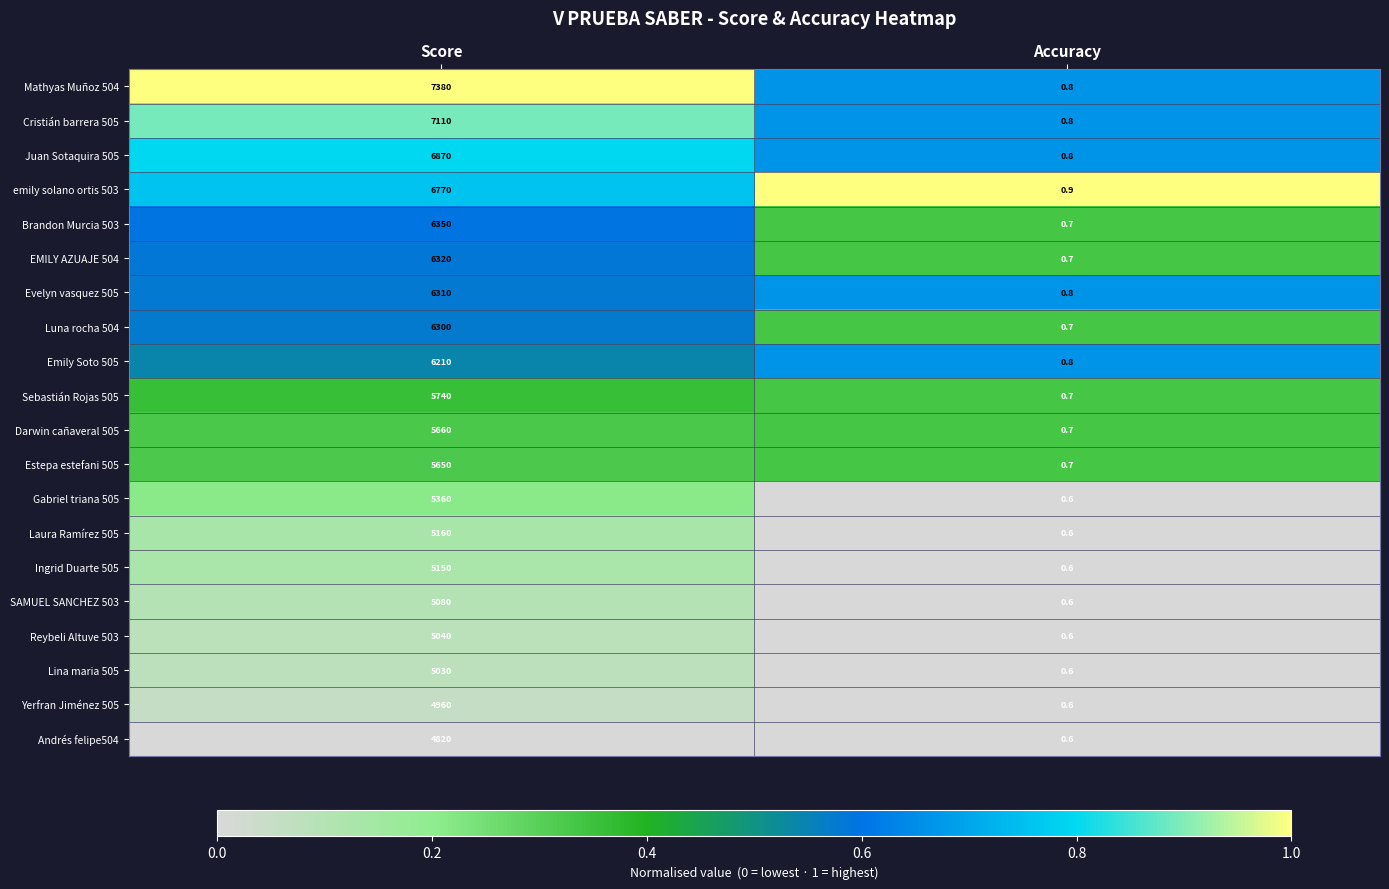

Read the Sebastián Rojas 505 value at Score.

5740.0